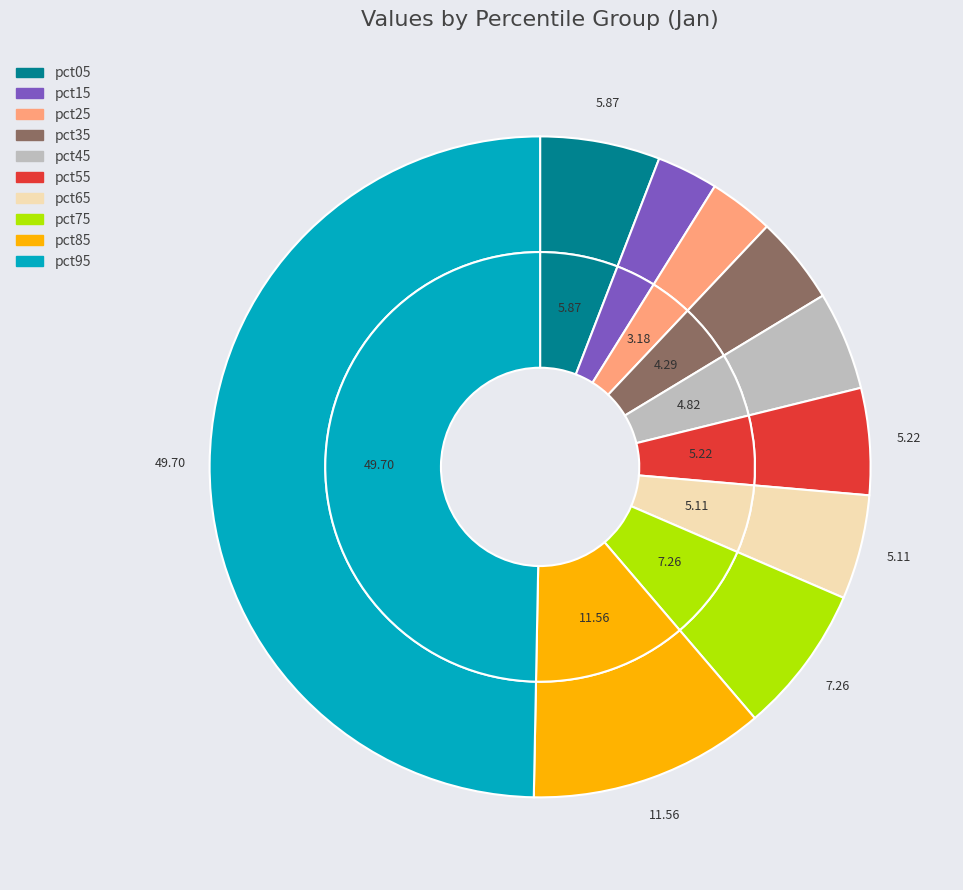

To the nearest percent, what is the difference between the pct35 and pct95 slice percentages?

45%